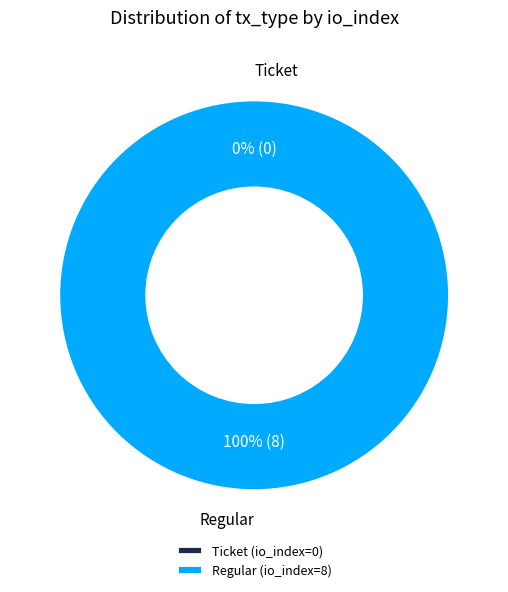

Do Regular and Ticket together represent more than half of the pie?

Yes